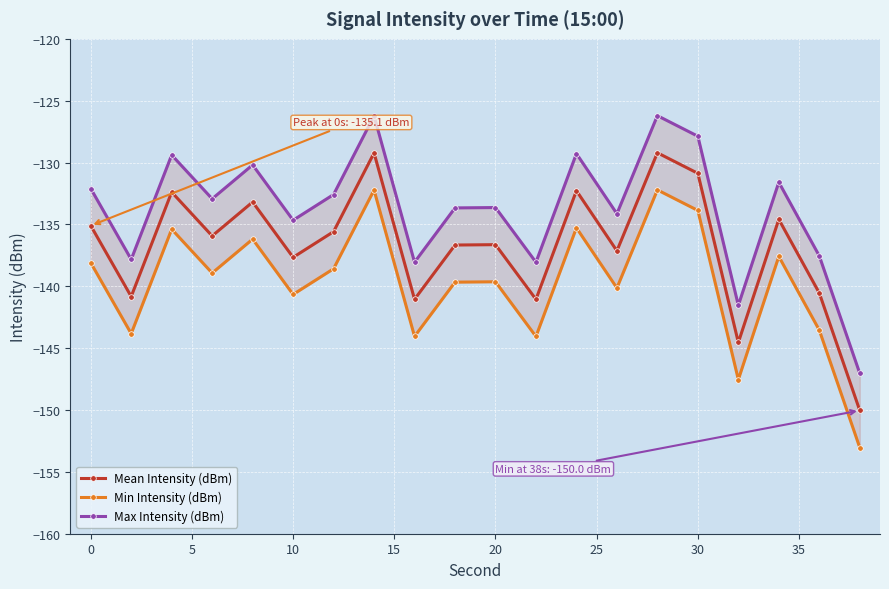

How many interior local peaks does the Mean Intensity (dBm) series have?

7